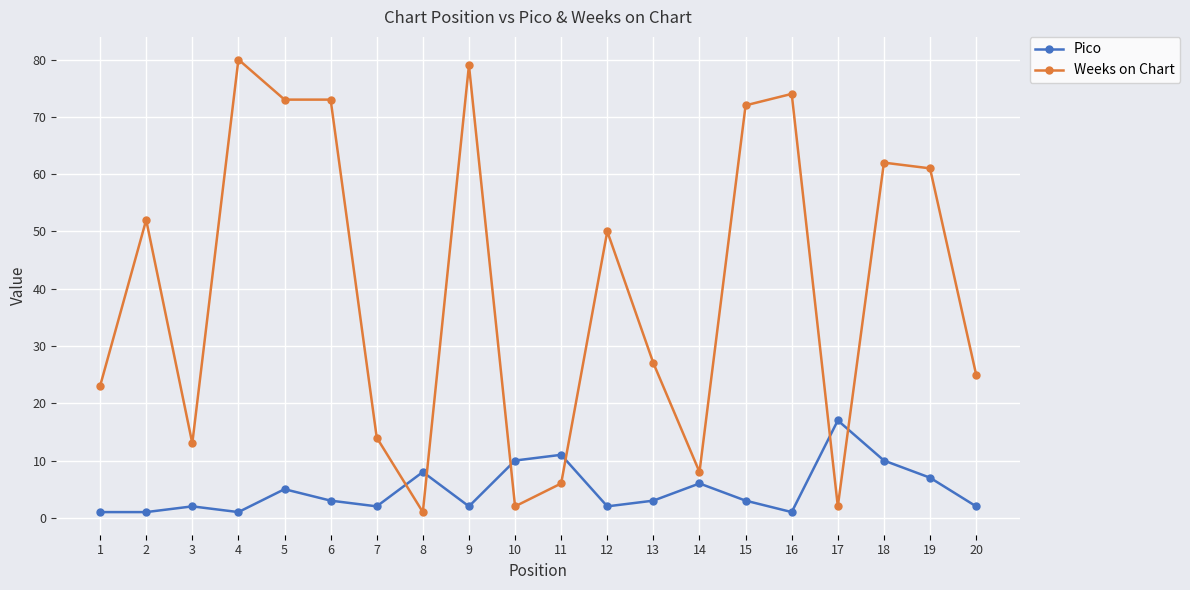

At which category does Weeks on Chart reach its first local valley?

3